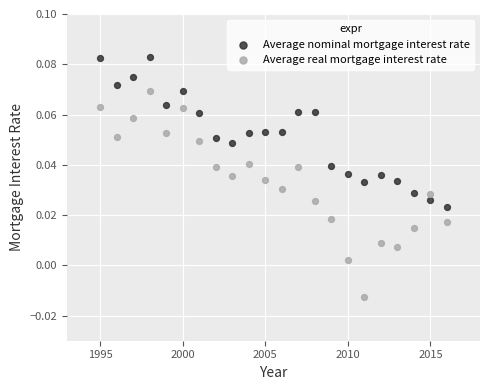

Which series contains the highest Y value?

Average nominal mortgage interest rate